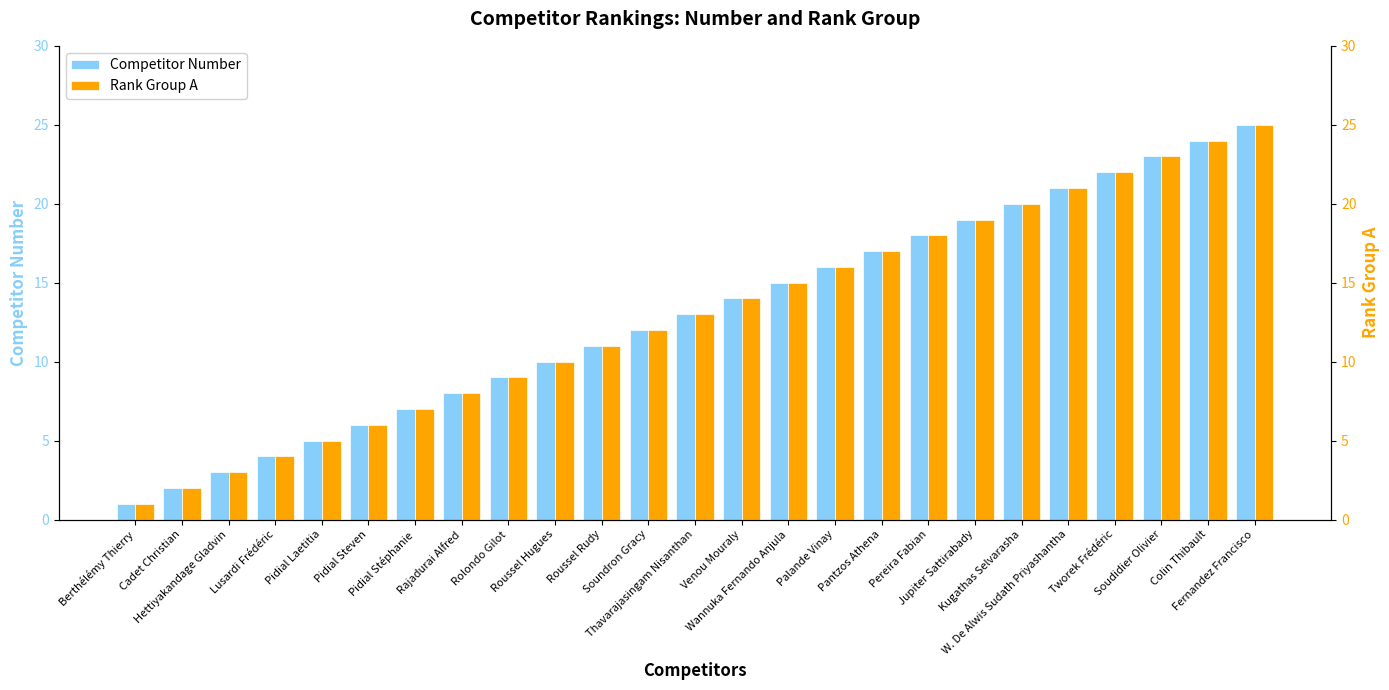

What is the total value across all series at Palande Vinay?

32